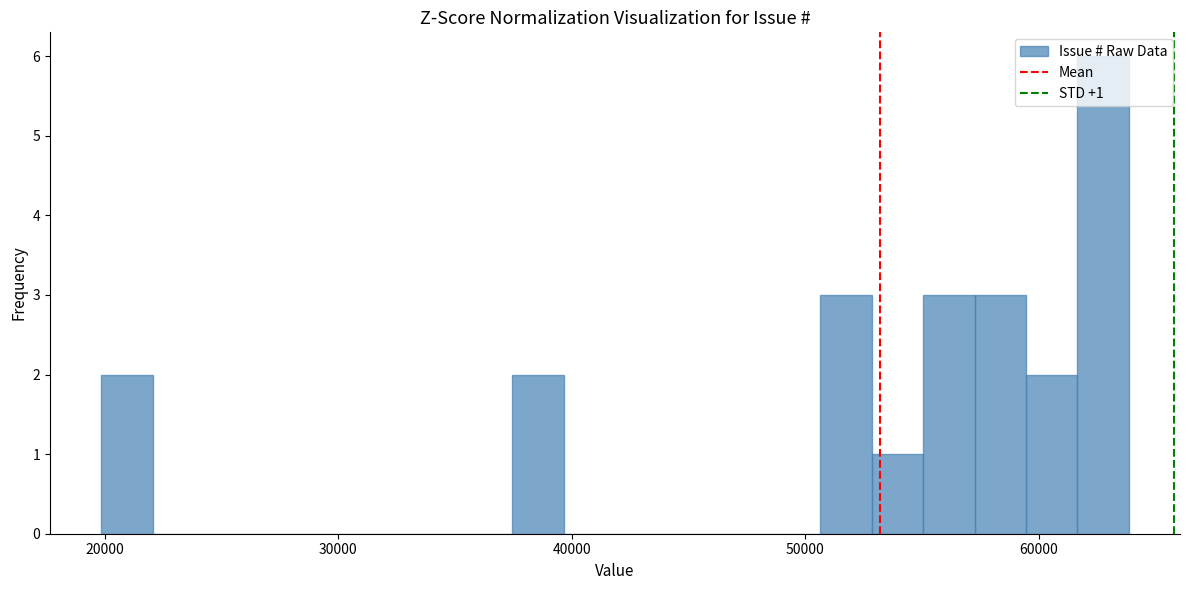

Read against the x-axis, roughly where is the centre of the tallest bar?

63000